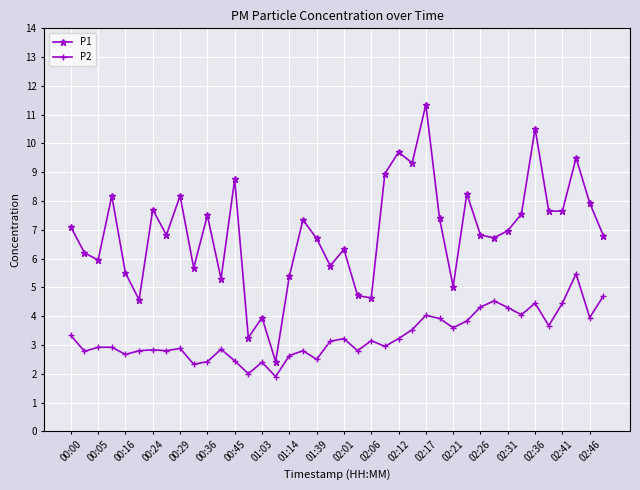

True or false: P1 and P2 cross at least once.

False